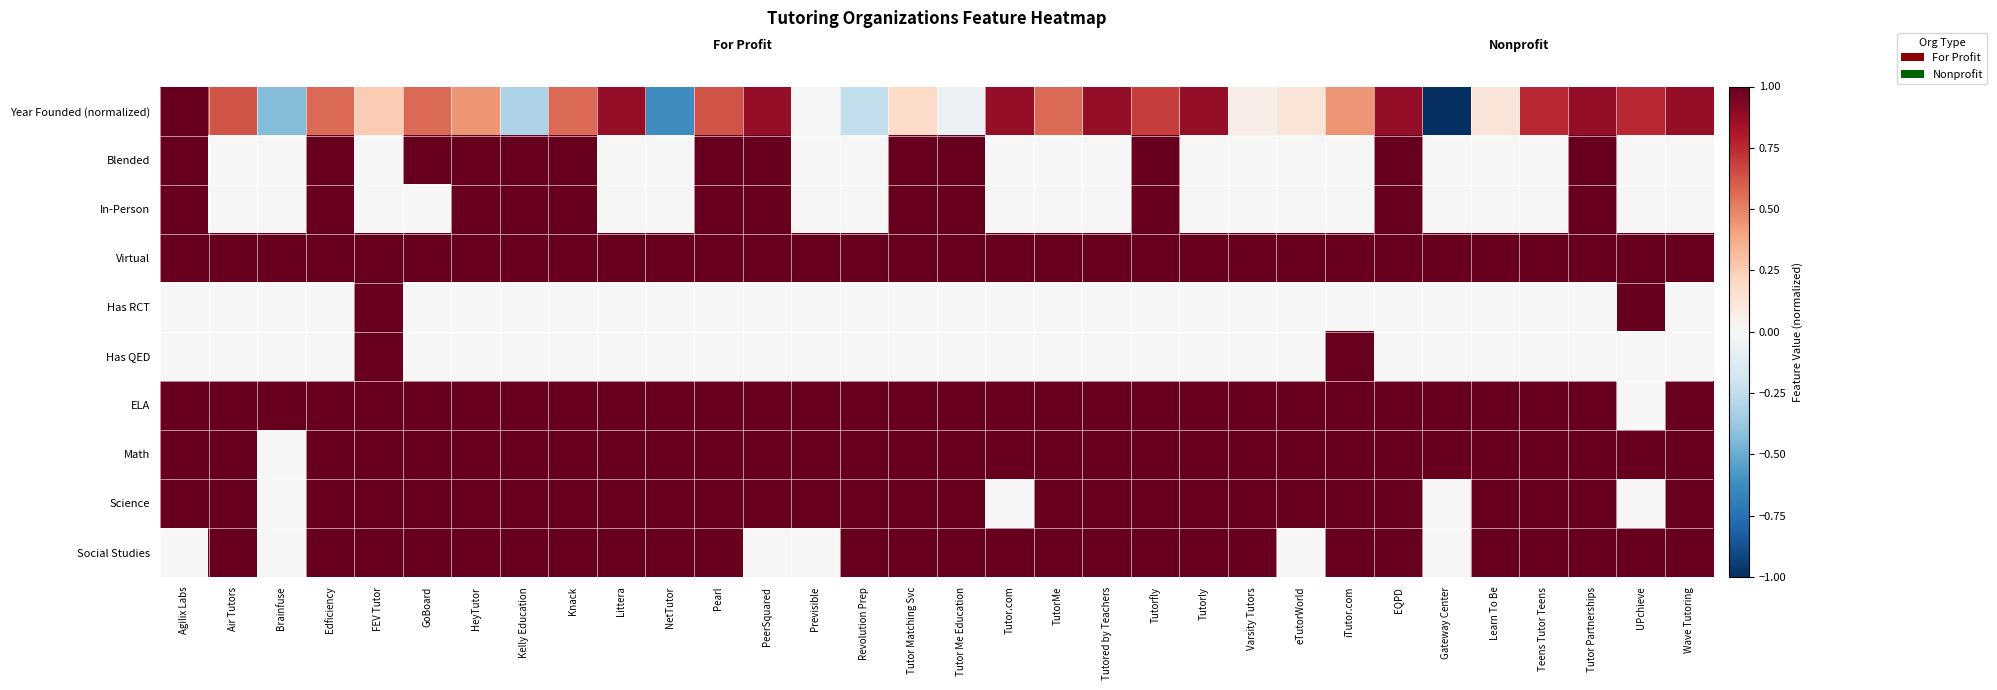

Between Wave Tutoring and Gateway Center, which is larger?

Wave Tutoring